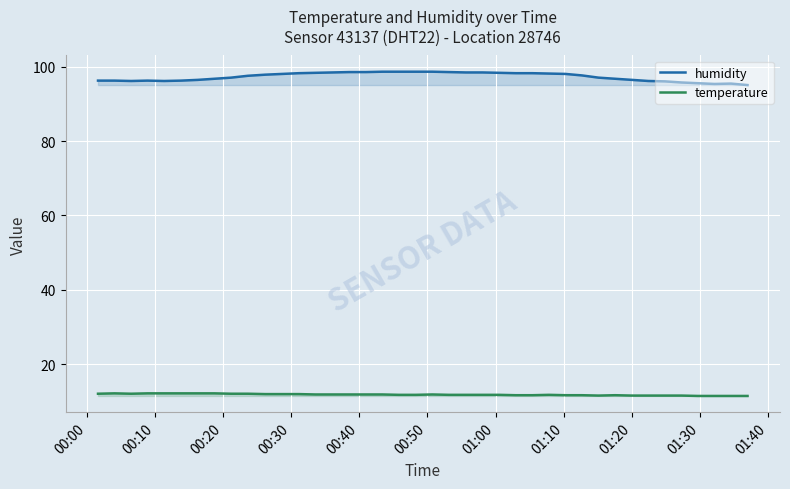

True or false: temperature and humidity cross at least once.

False